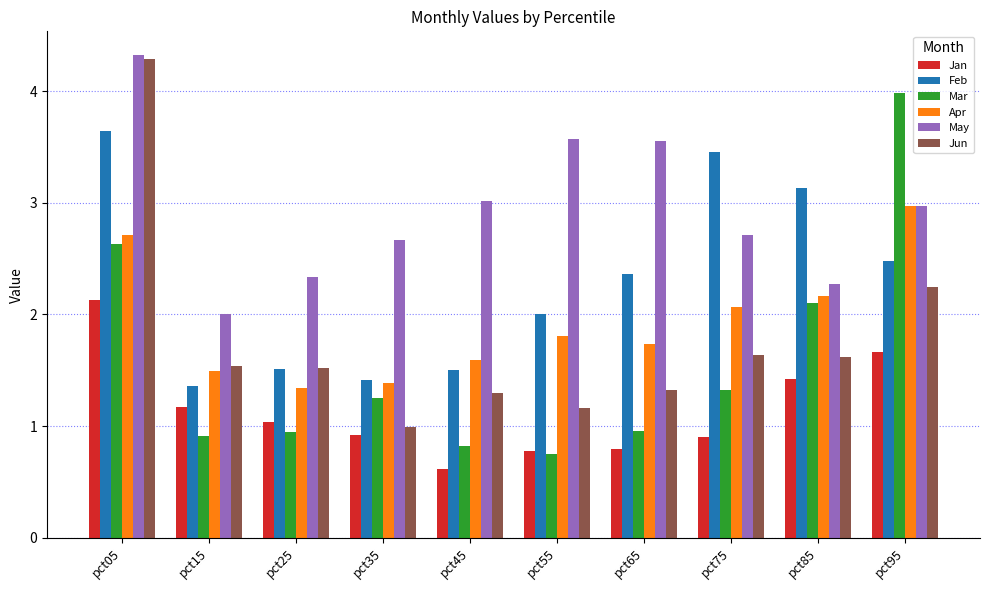

What is the difference between the maximum and second lowest values in the Jan series?

1.4